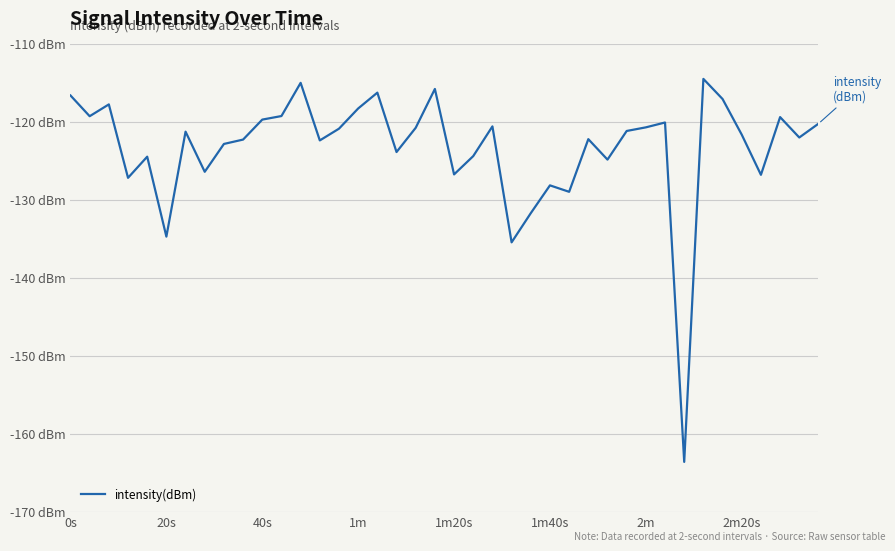

Does the chart display data point markers on the line(s)?

No